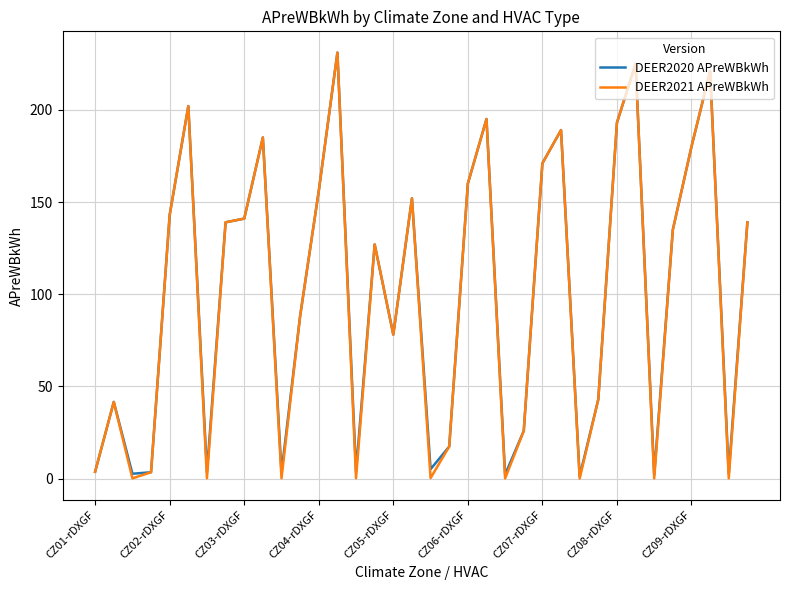

What is the maximum value for DEER2020 APreWBkWh?

231.0